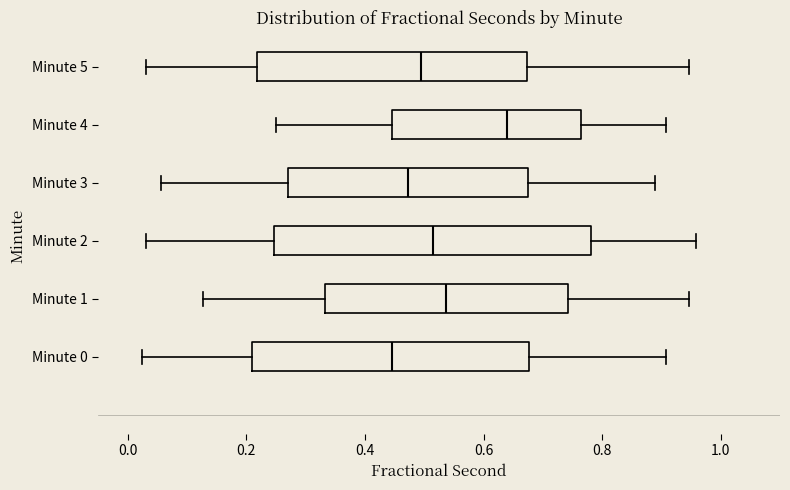

Reading bottom to top, read every box against the x-axis: the position of its median line, the range the box covers, and the ends of its whiskers. The values are not printed on the chart, so give them approximately, as read against the axis.

Minute 0: median 0.44, box 0.20 to 0.68, whiskers 0.02 to 0.90
Minute 1: median 0.54, box 0.34 to 0.74, whiskers 0.12 to 0.94
Minute 2: median 0.52, box 0.24 to 0.78, whiskers 0.04 to 0.96
Minute 3: median 0.48, box 0.28 to 0.68, whiskers 0.06 to 0.88
Minute 4: median 0.64, box 0.44 to 0.76, whiskers 0.26 to 0.90
Minute 5: median 0.50, box 0.22 to 0.68, whiskers 0.04 to 0.94